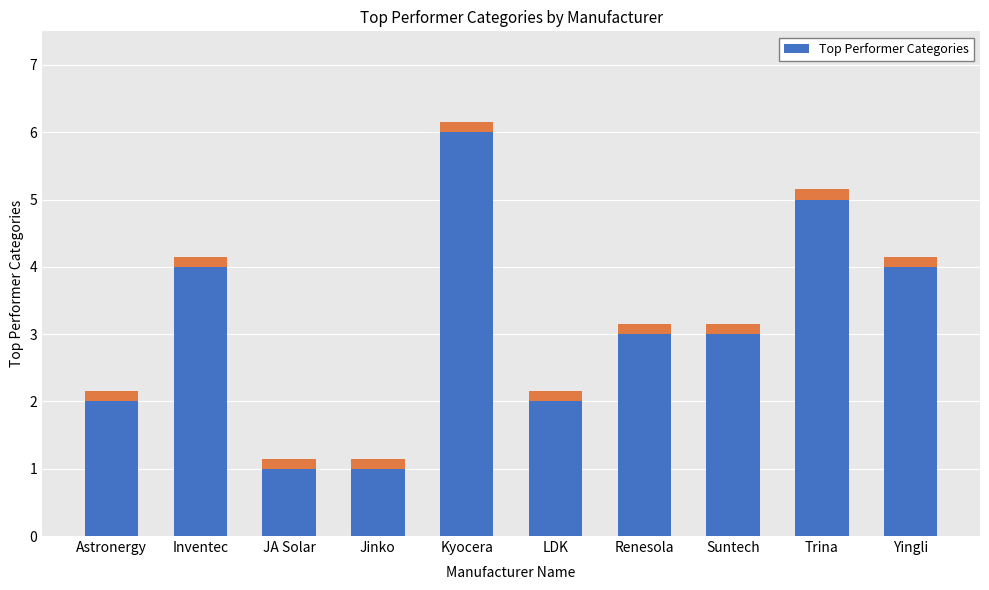

What is the minimum value shown in the chart?

1